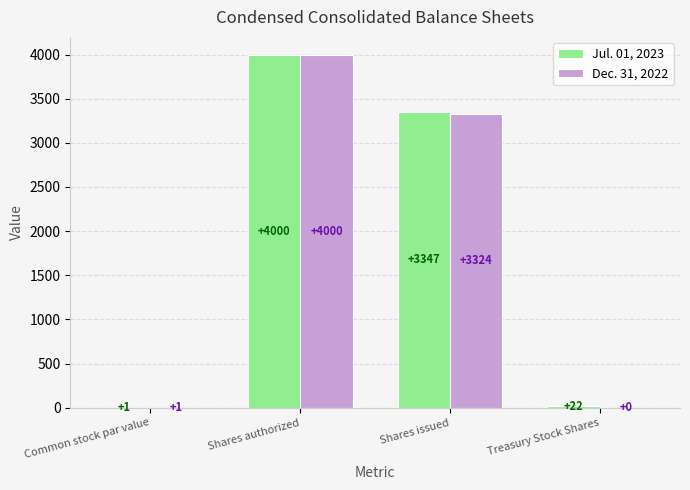

What is the maximum value for Dec. 31, 2022?

4000